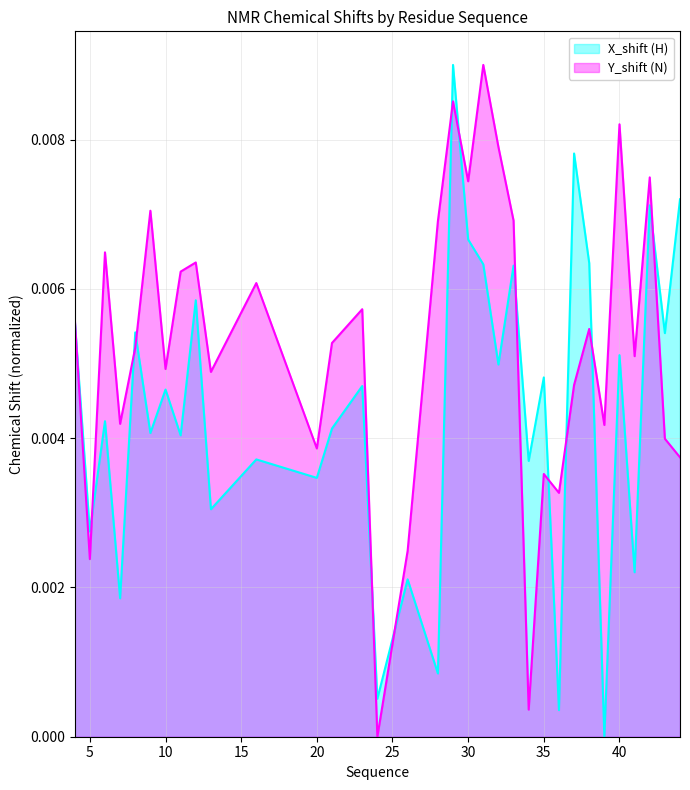

Where is X_shift (H) nearest to the value 0?

39